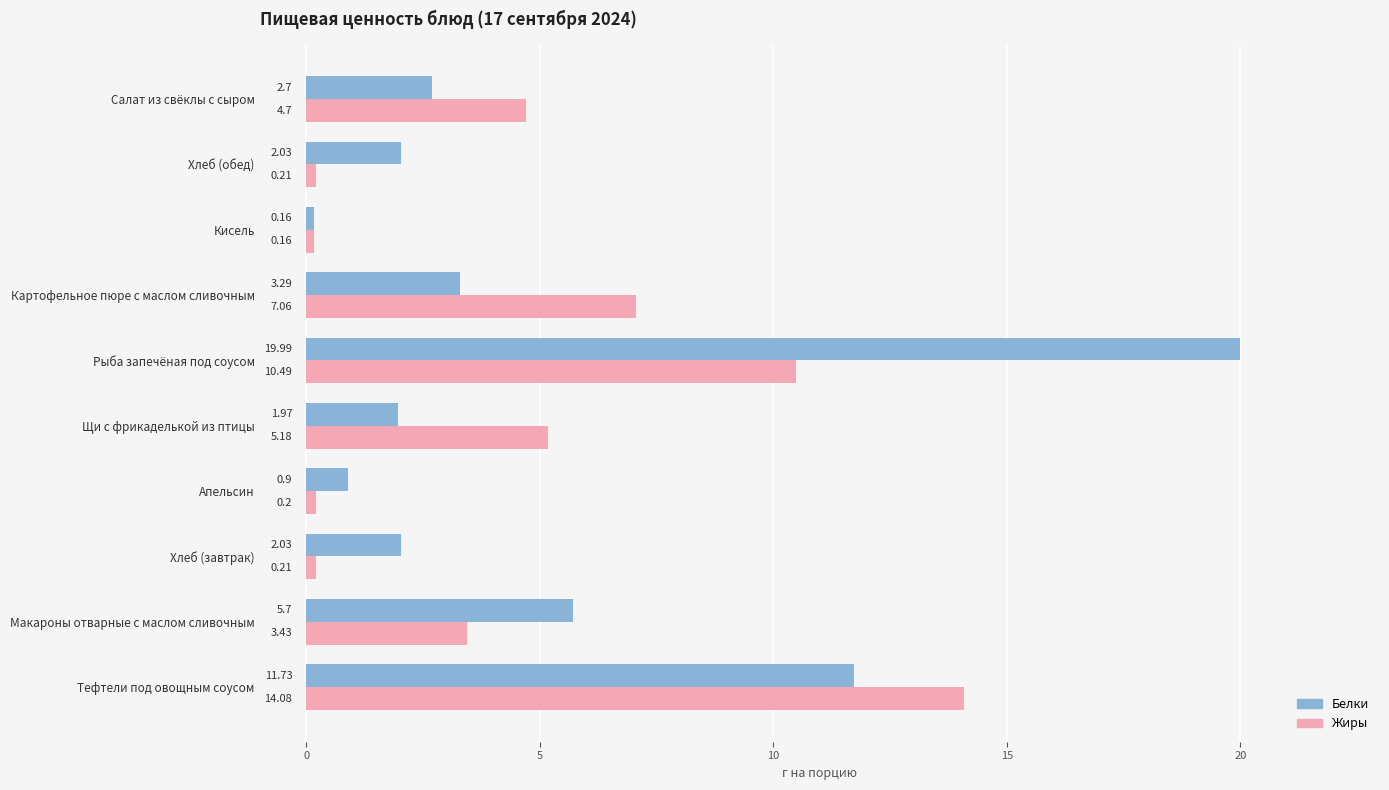

What is the lowest value of the Жиры series?

0.2